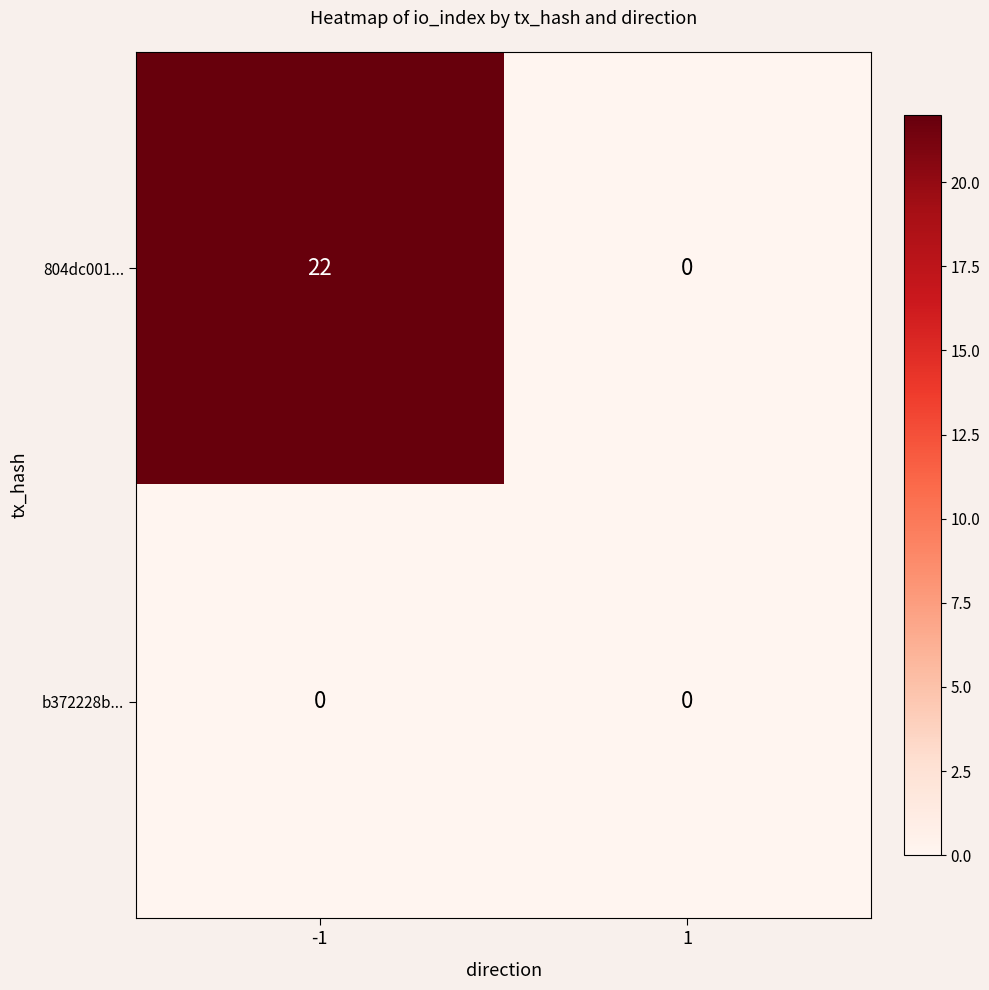

What is the approximate value of 804dc001... at -1?

22